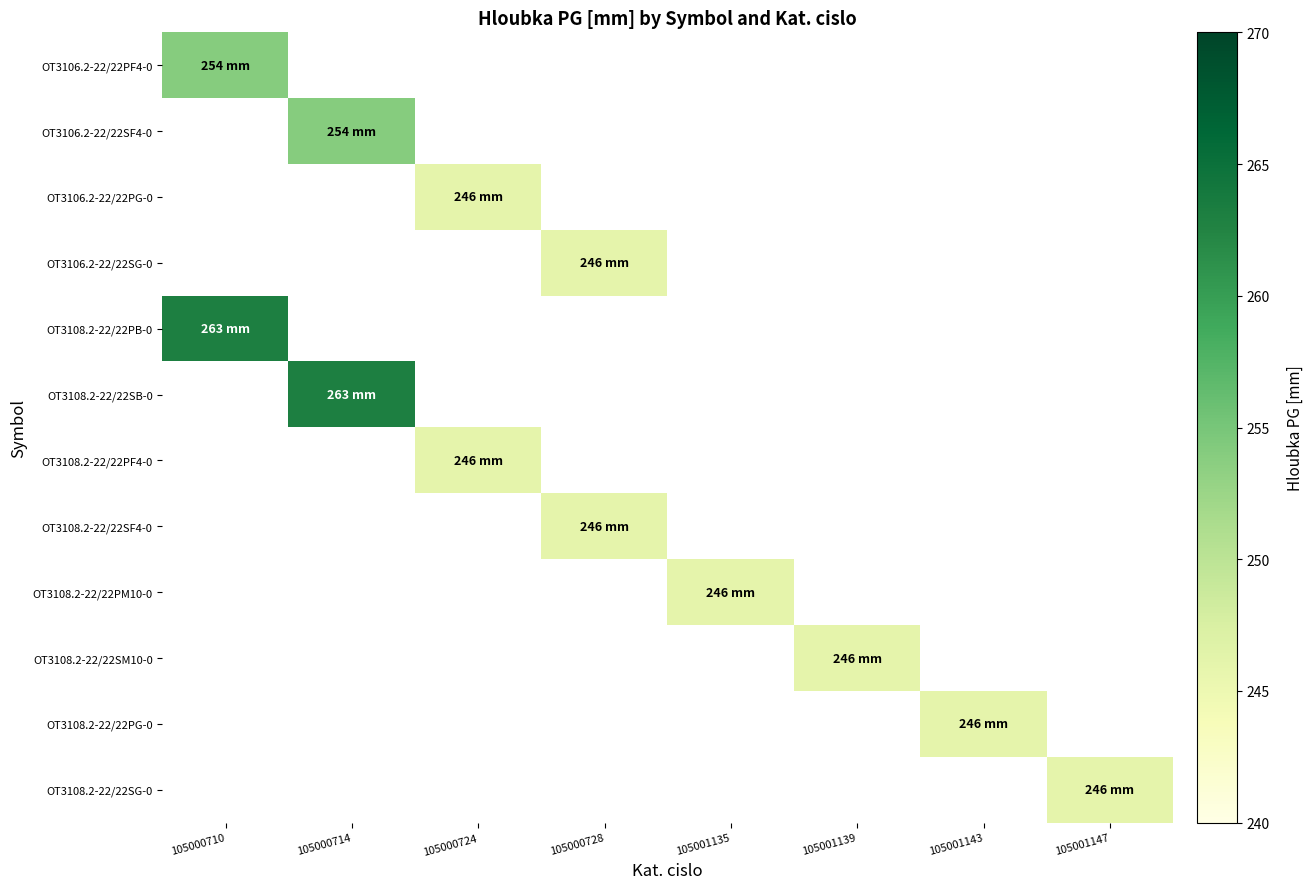

How many series are shown in this chart?

12